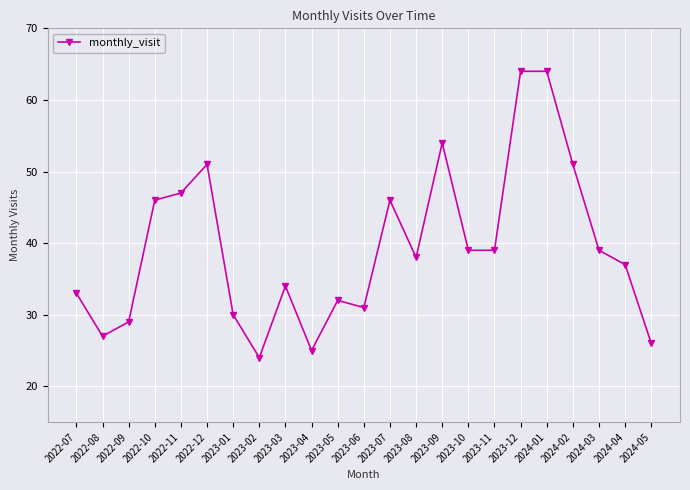

Reading right to left, what are all the values shown in this chart?

2024-05=26	2024-04=37	2024-03=39	2024-02=51	2024-01=64	2023-12=64	2023-11=39	2023-10=39	2023-09=54	2023-08=38	2023-07=46	2023-06=31	2023-05=32	2023-04=25	2023-03=34	2023-02=24	2023-01=30	2022-12=51	2022-11=47	2022-10=46	2022-09=29	2022-08=27	2022-07=33